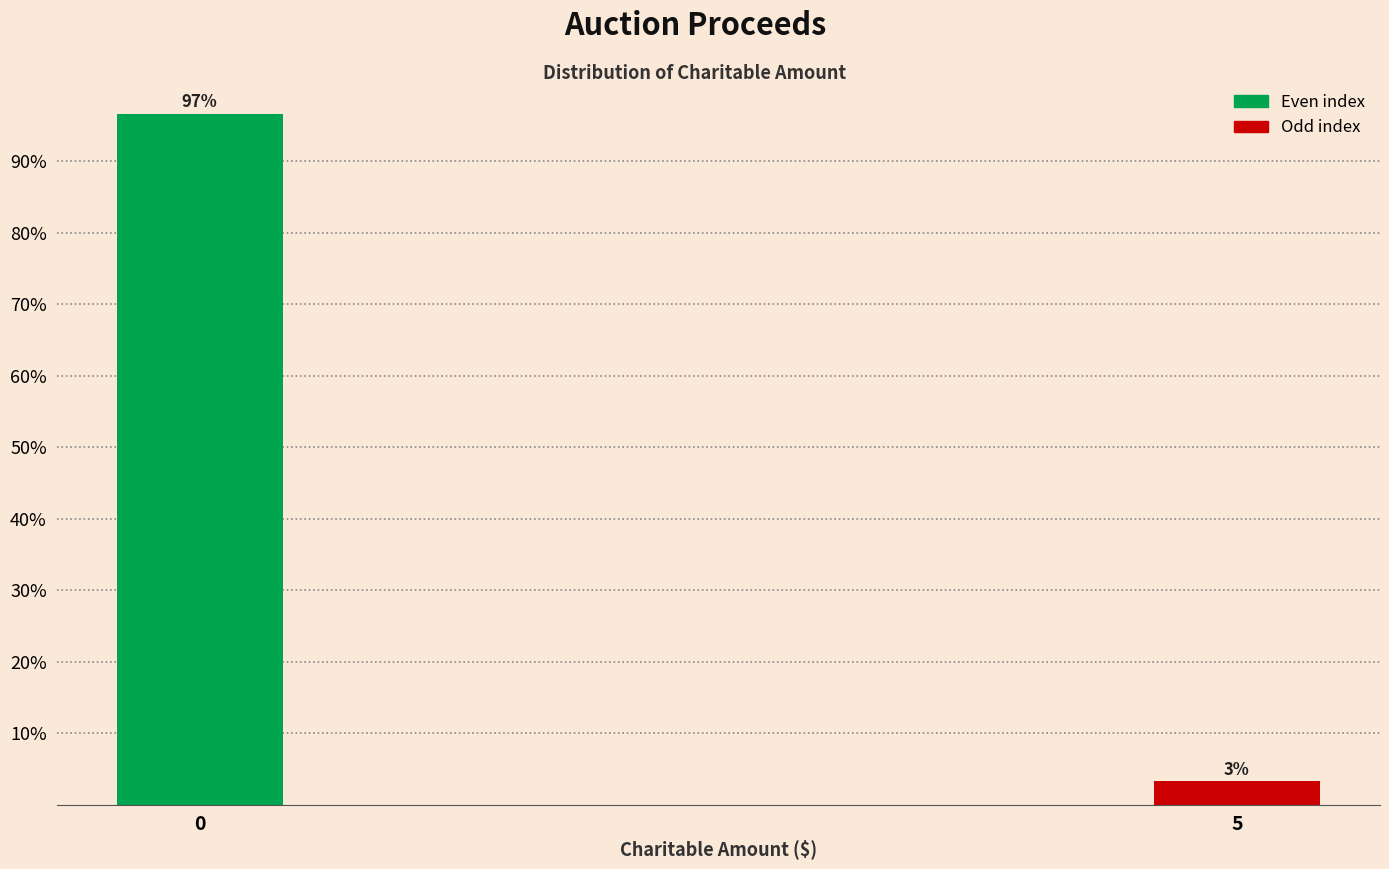

Is it true that the value at 0 is 96.7?

True